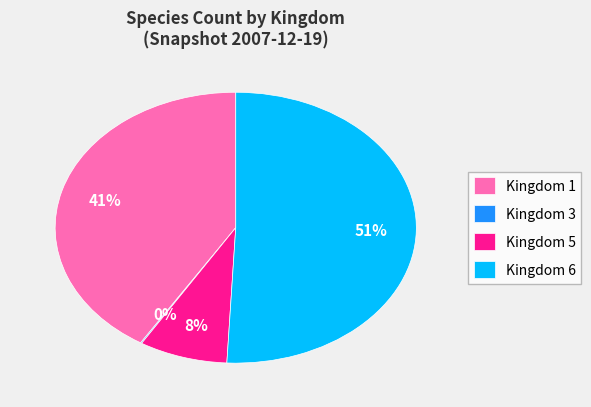

Do Kingdom 1 and Kingdom 6 together represent more than half of the pie?

Yes